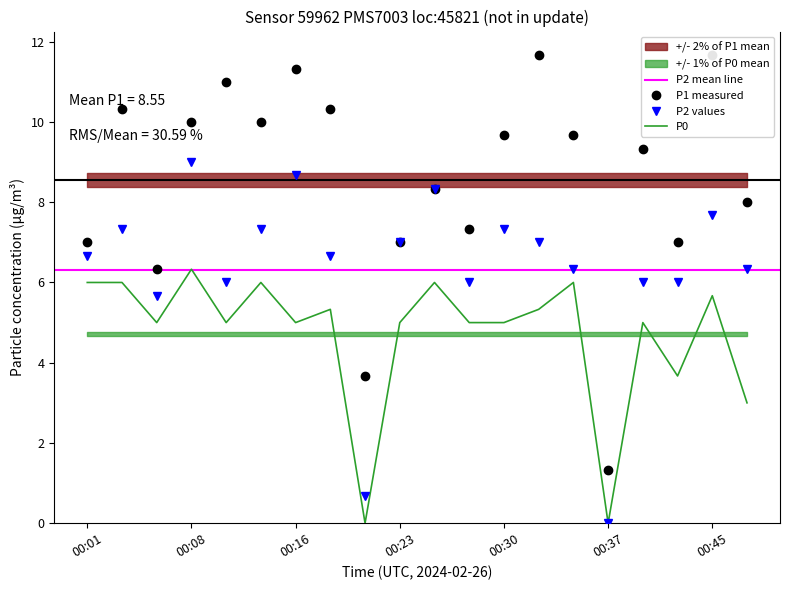

How many data points in P2 are above 6?

13